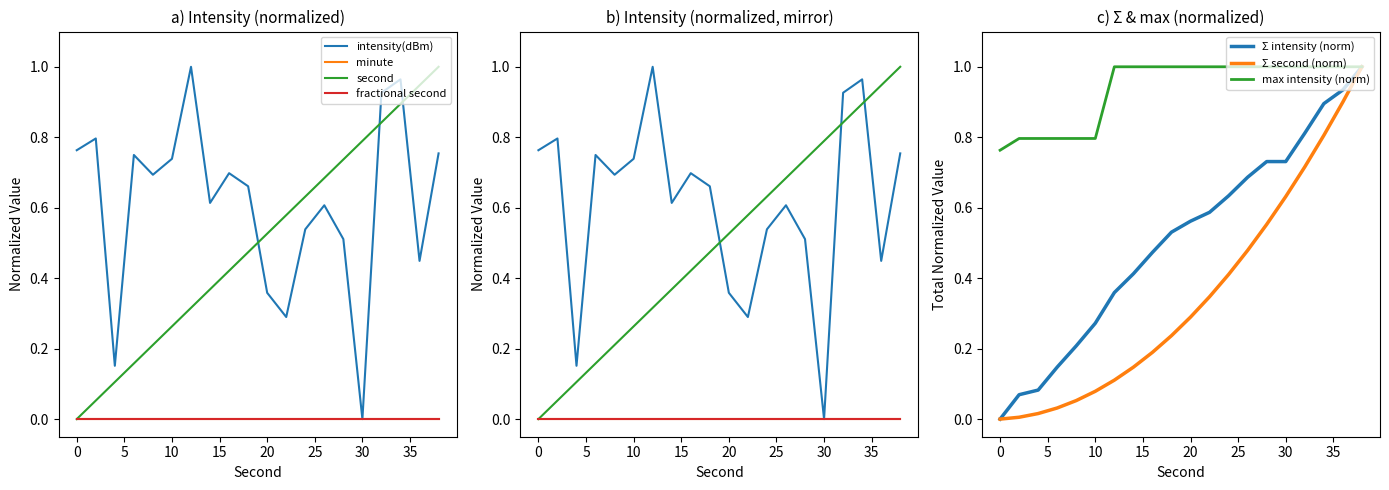

How many intersections are there between second and intensity(dBm)?

3